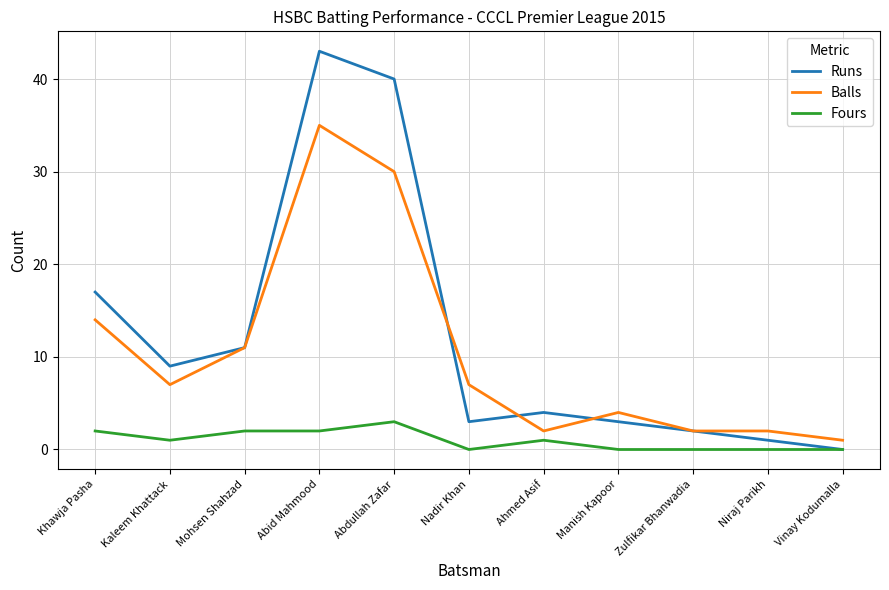

How many lines are shown in the chart?

3